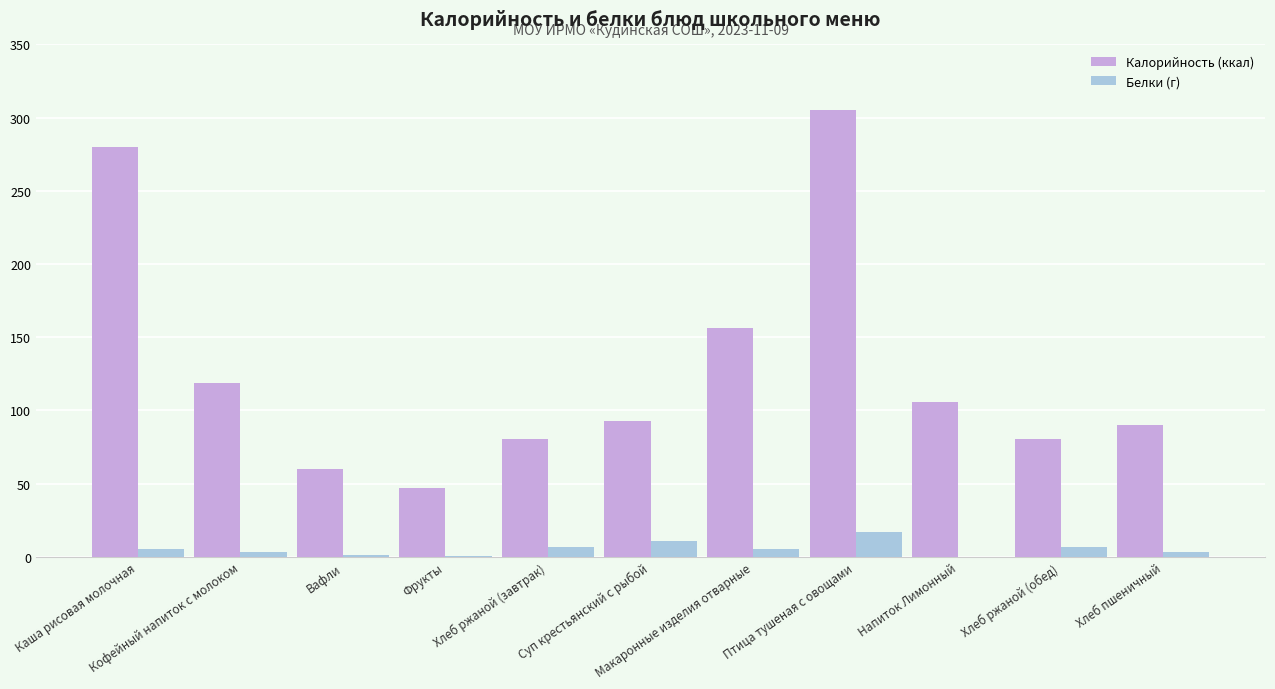

Which series has the largest total across all categories?

Калорийность (ккал)